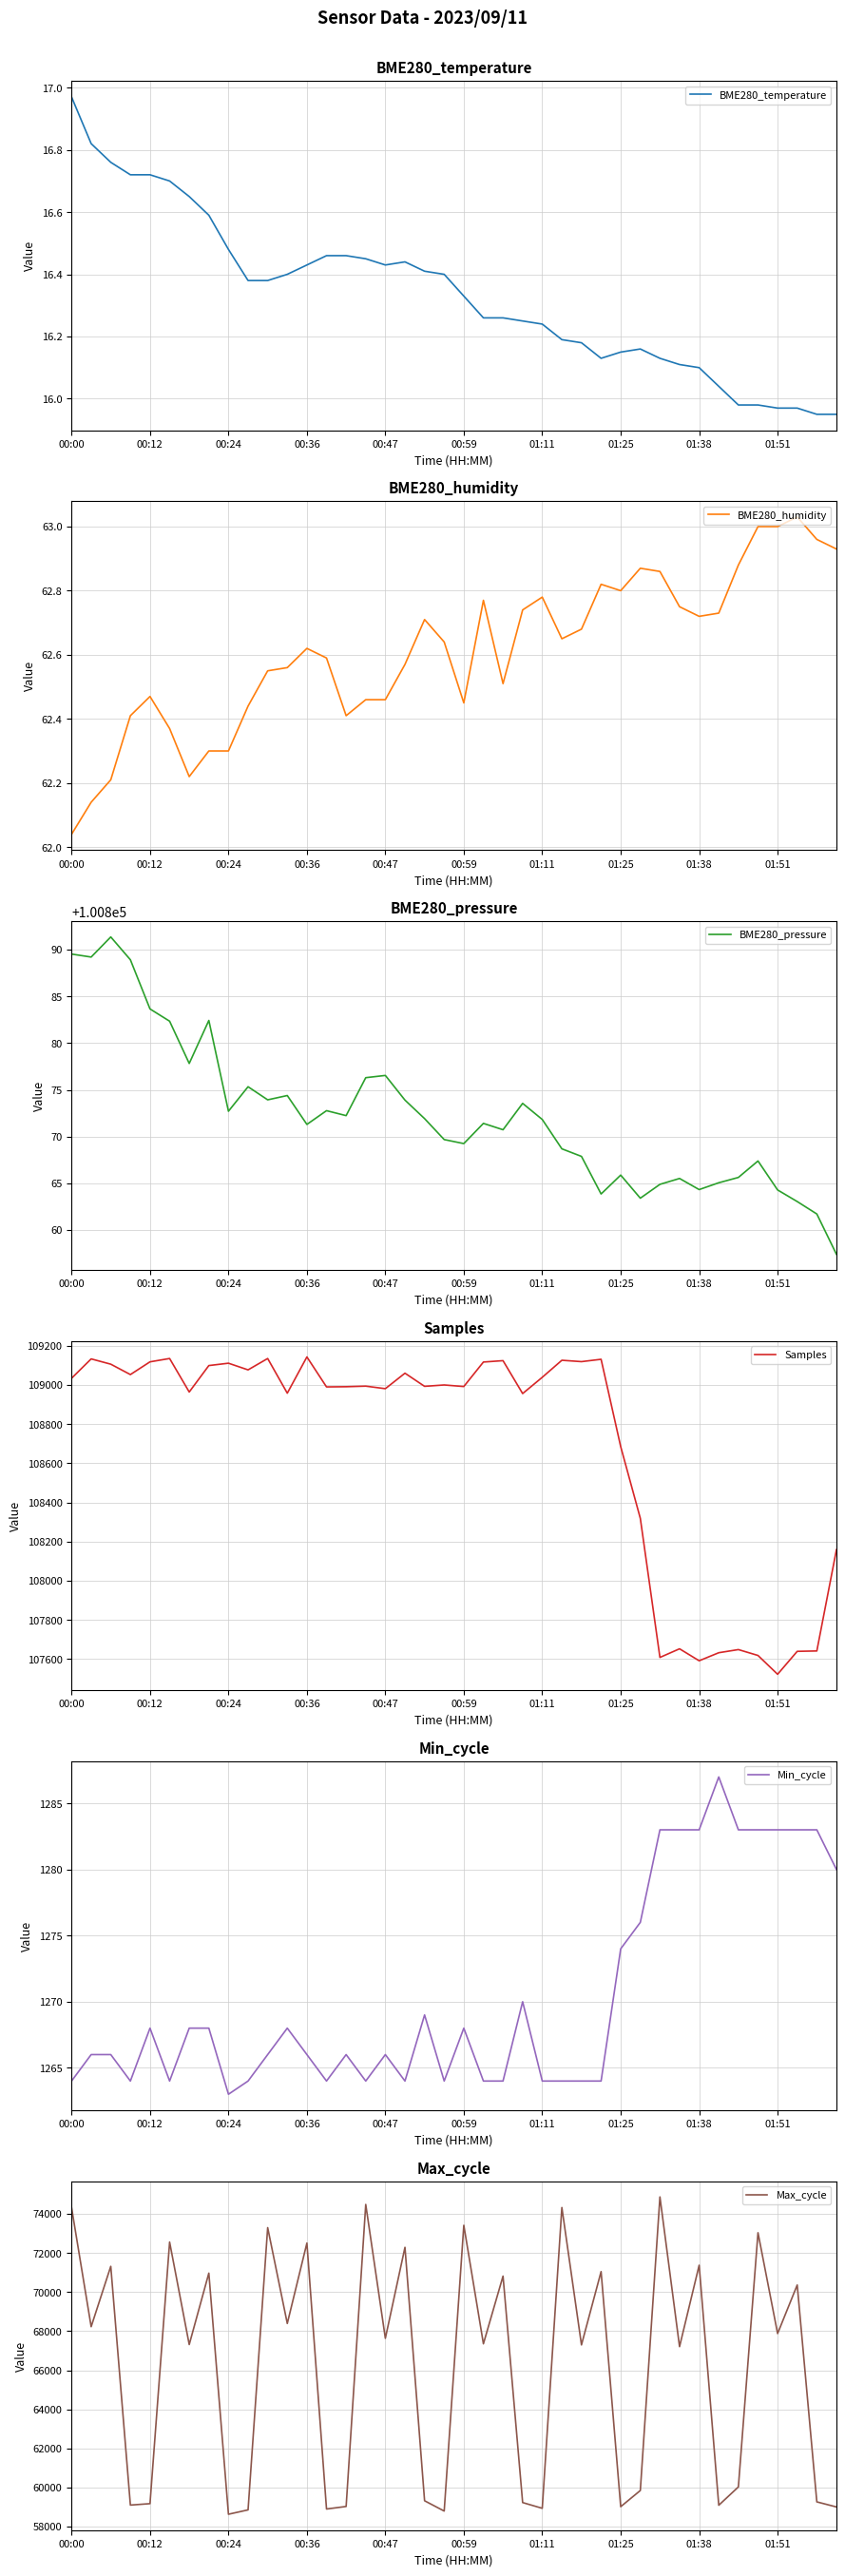

At which label does BME280_temperature first exceed 16?

00:00